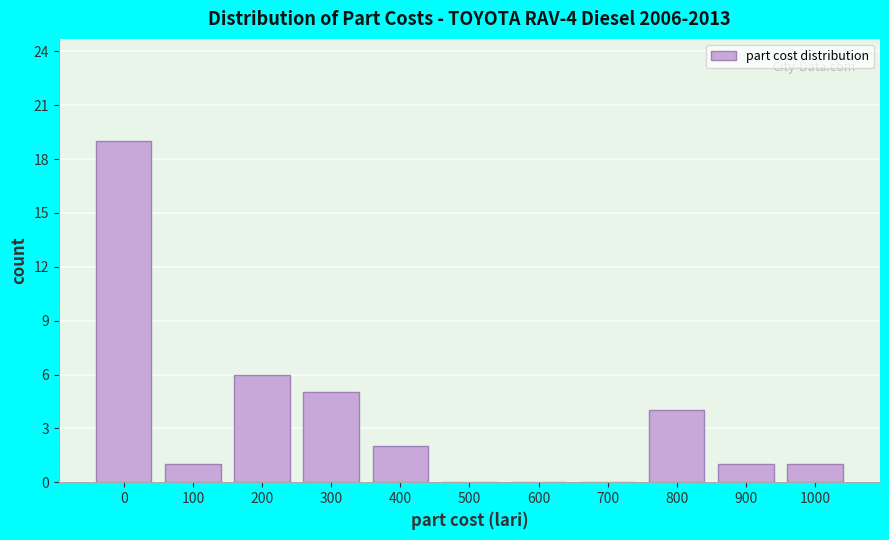

Reading left to right, list all the values displayed in this chart.

0=19	100=1	200=6	300=5	400=2	500=0	600=0	700=0	800=4	900=1	1000=1